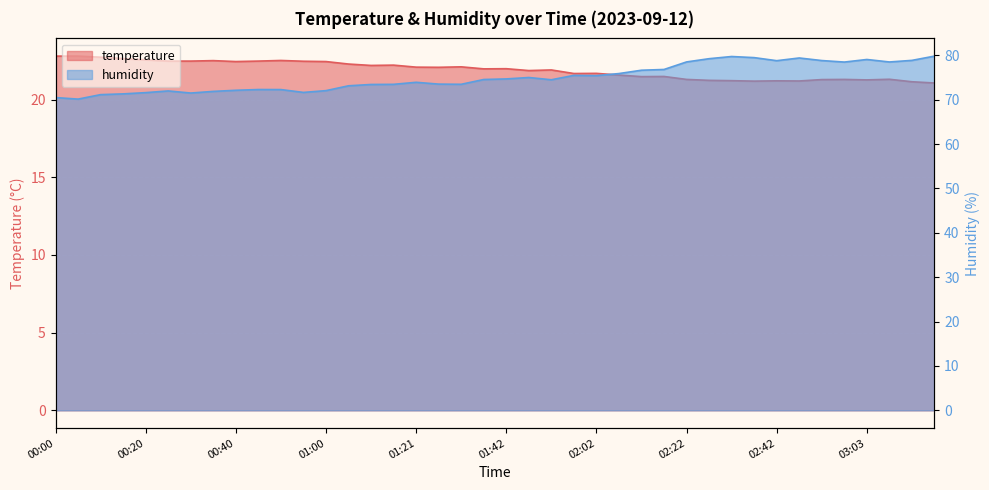

Rank the series by their average value, from highest to lowest.

humidity, temperature